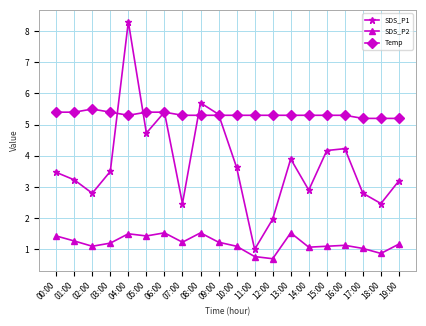

What is the difference between the SDS_P1 values at 13:00 and 04:00?

4.4